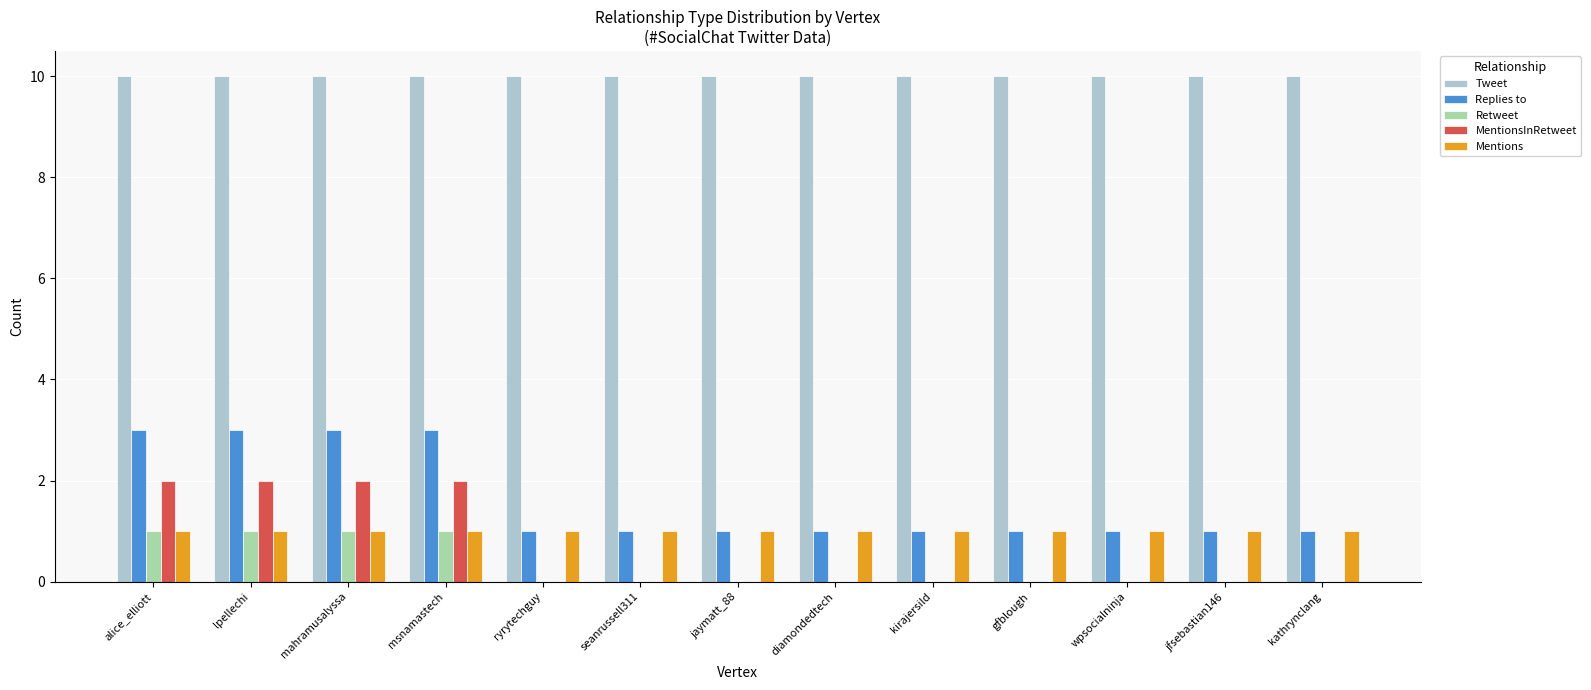

What is the sum of the Replies to values at mahramusalyssa and jfsebastian146?

4